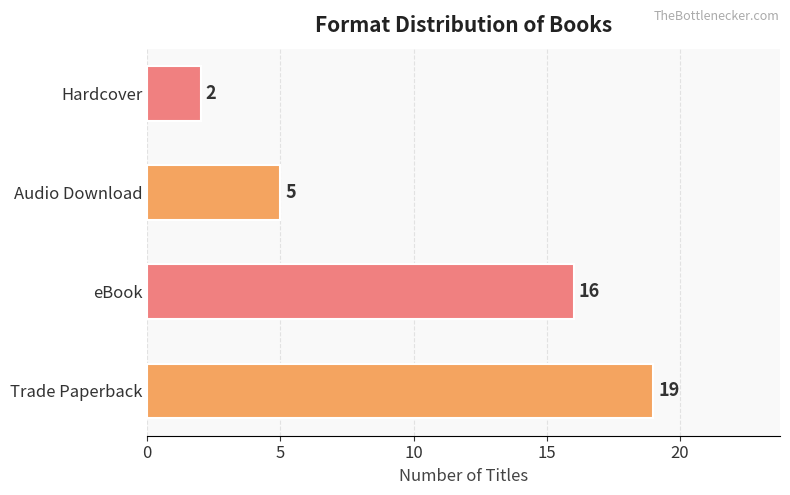

What is the greatest value displayed?

19